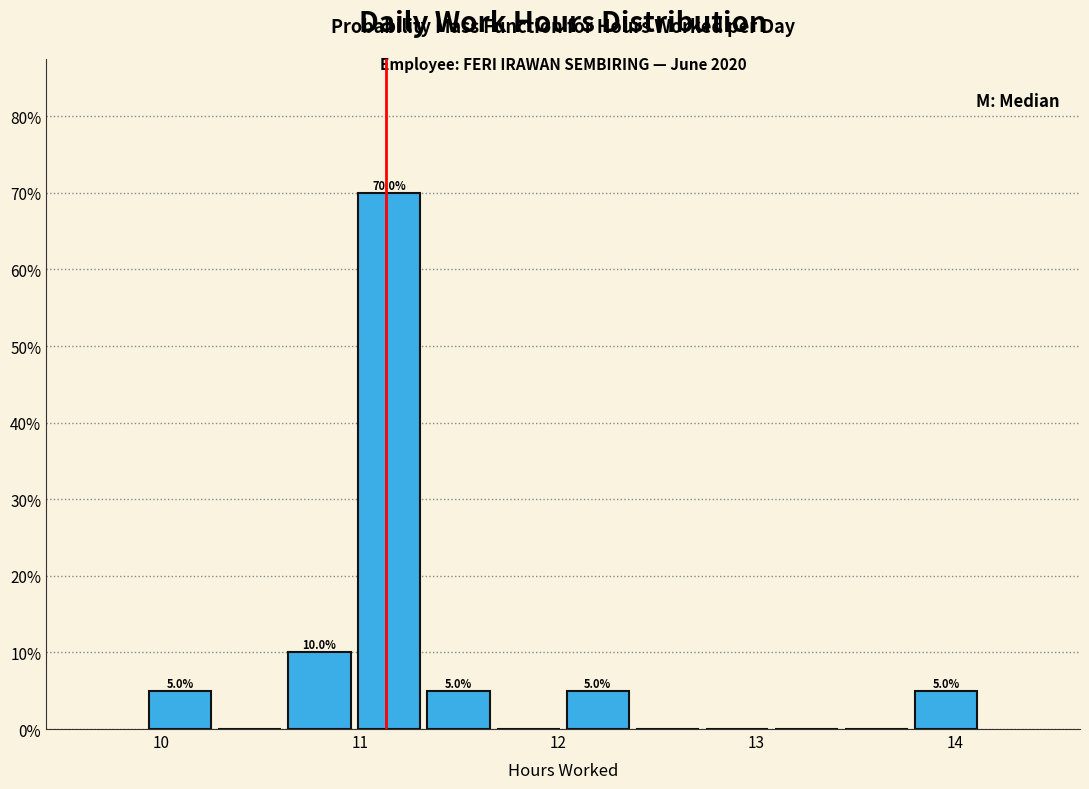

Around what value on the x-axis is the tallest bar? Give the approximate position of its centre, as read against the axis.

11.1